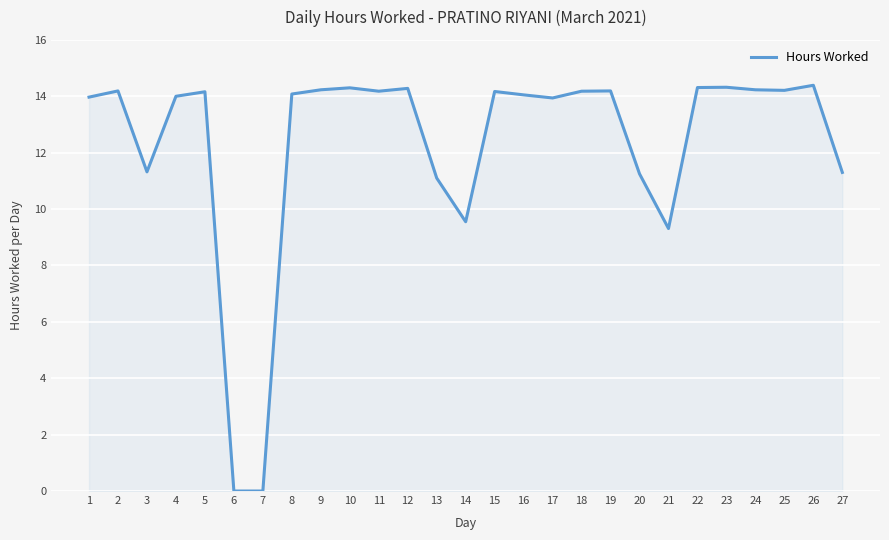

Which has a higher value, 7 or 16?

16